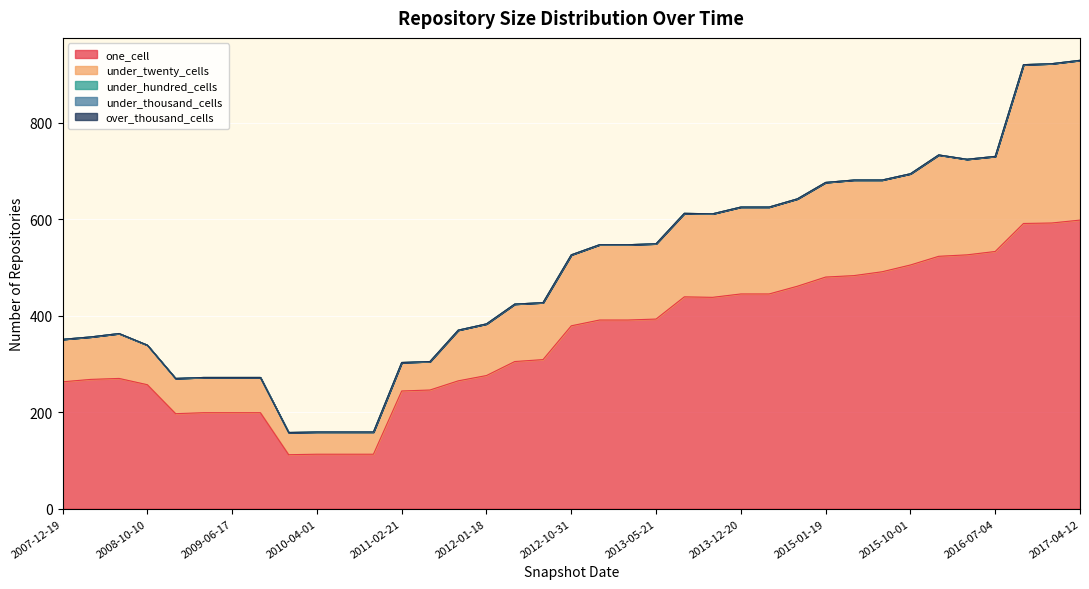

True or false: under_twenty_cells has more than 2 points higher than both neighbors.

True